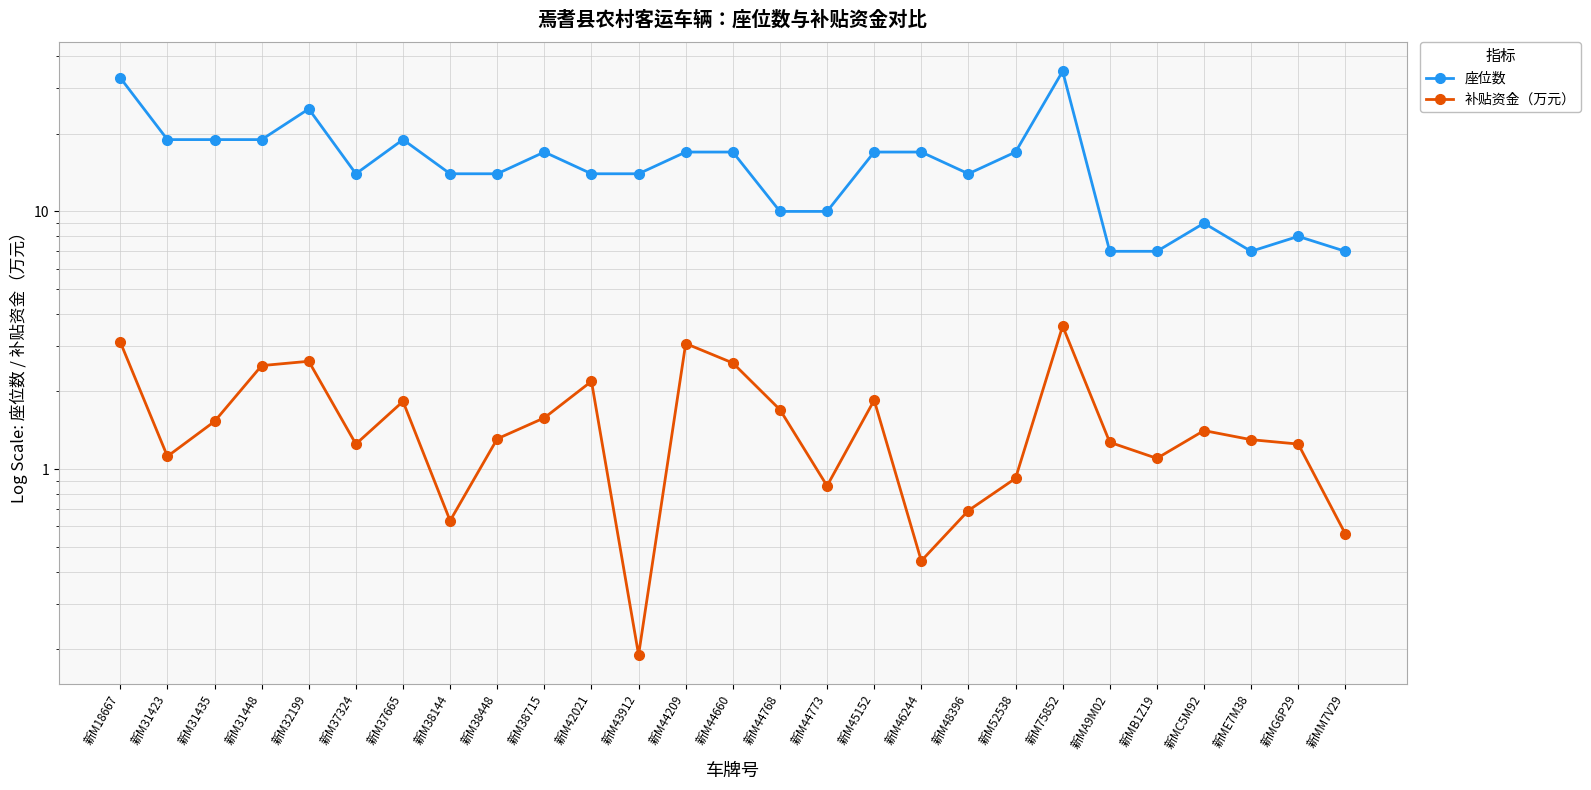

Is this an area chart (filled region under the line)?

No